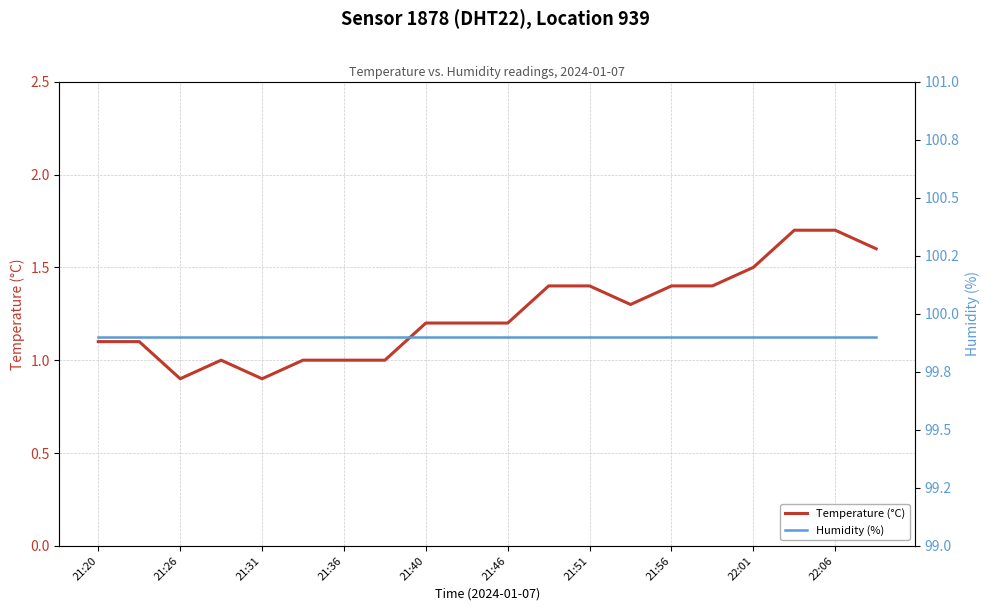

The value of Temperature (°C) at 15 is 2.0. True or false?

False